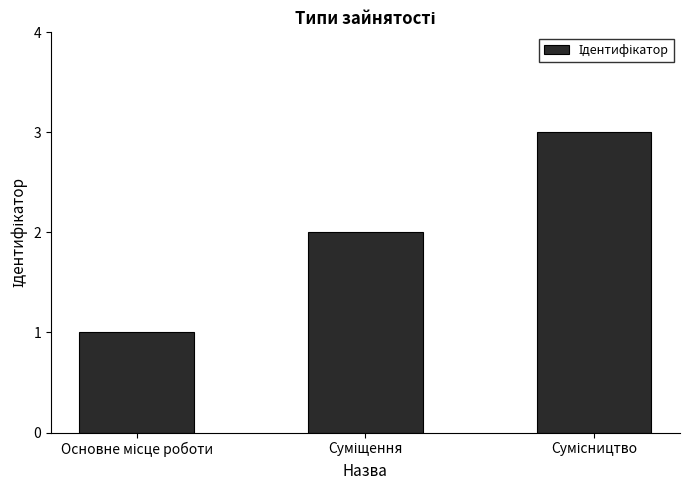

What is the greatest value displayed?

3